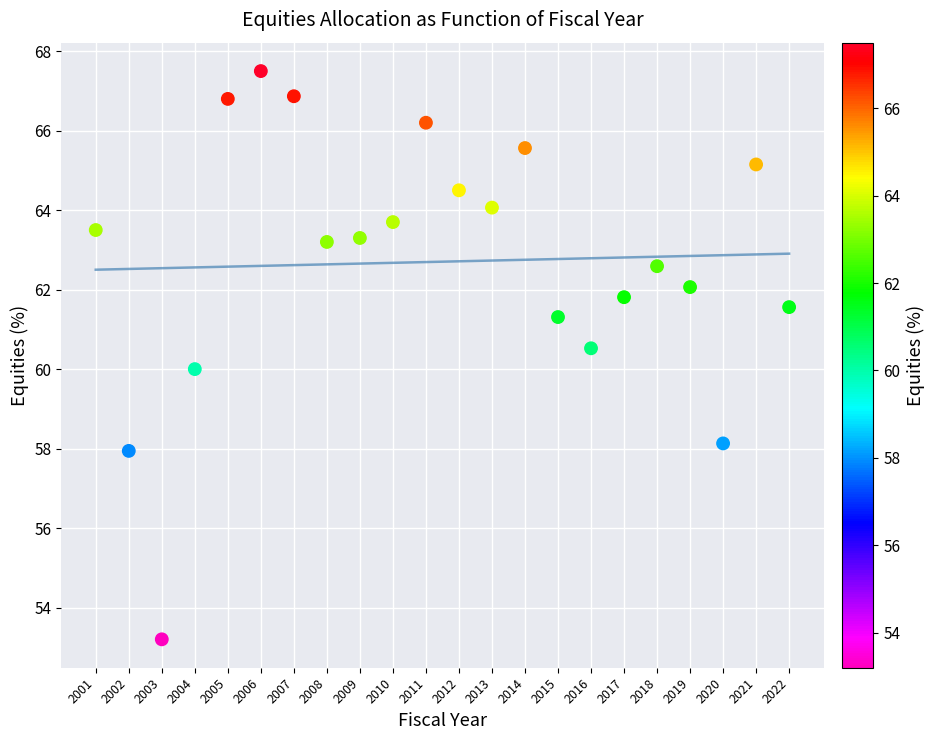

What is the range of X values (max minus min)?

21.0